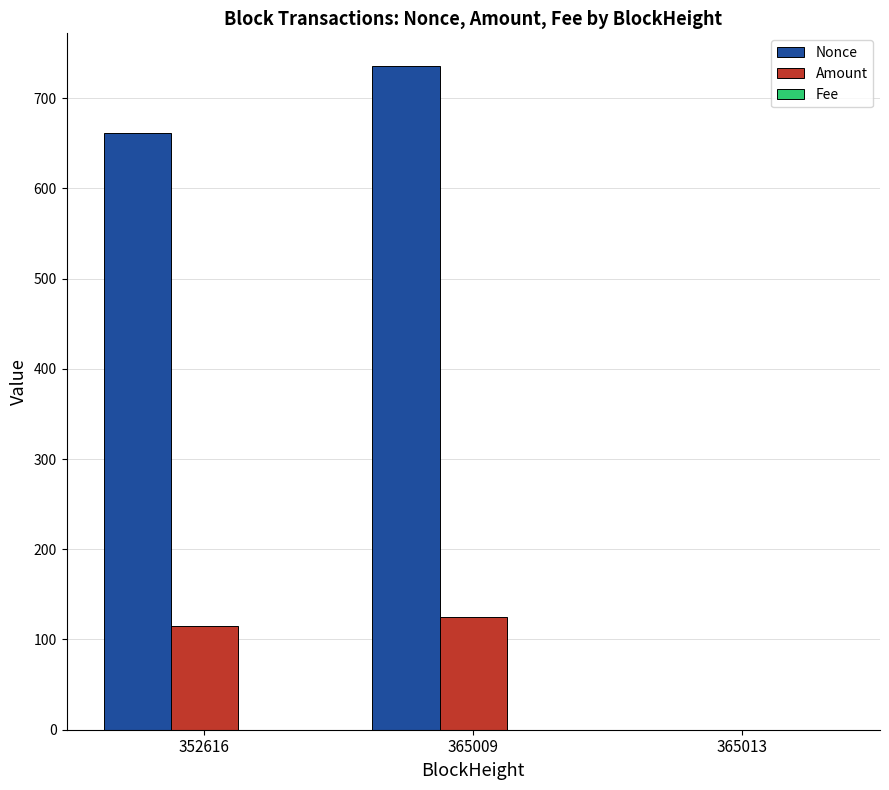

Which series has the widest spread of values?

Nonce